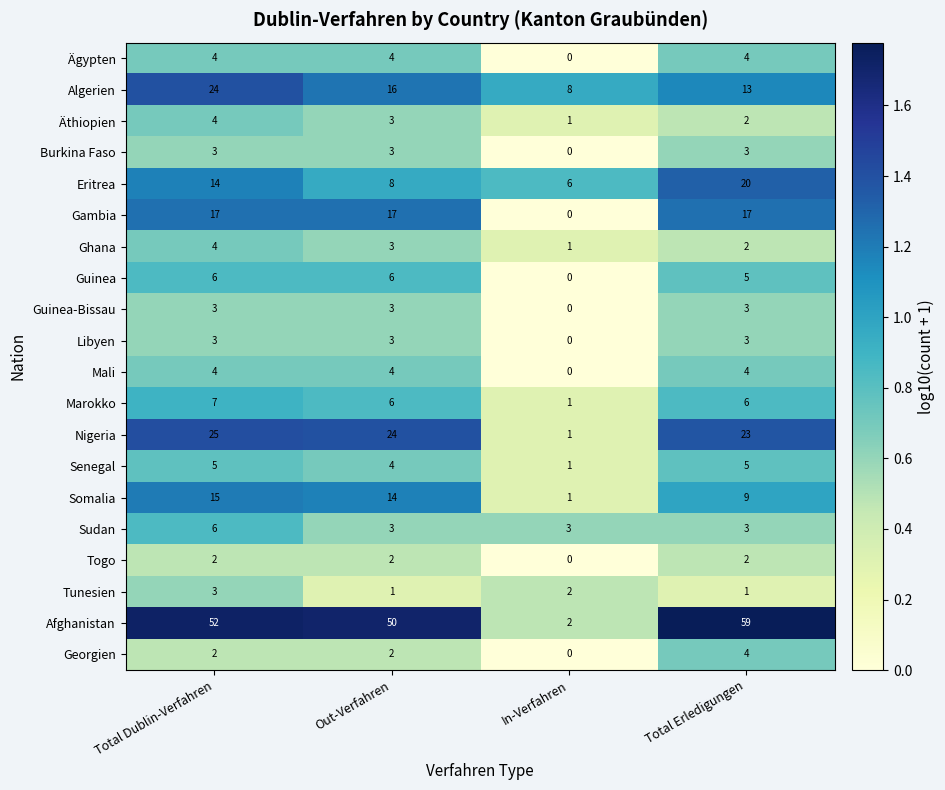

Which label corresponds to the smallest value in the chart?

In-Verfahren